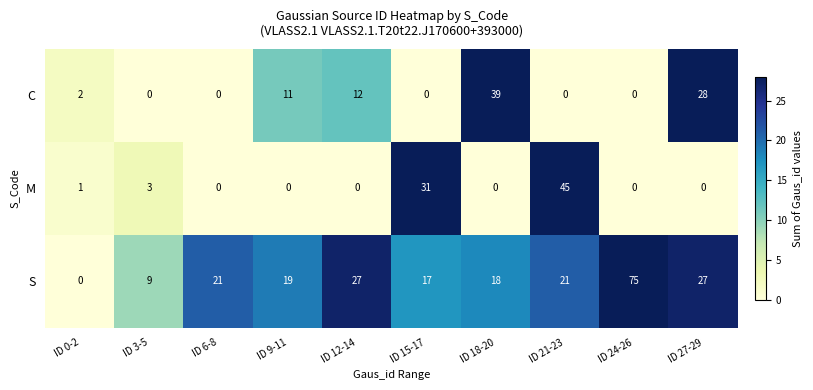

Which series has the largest total across all categories?

S